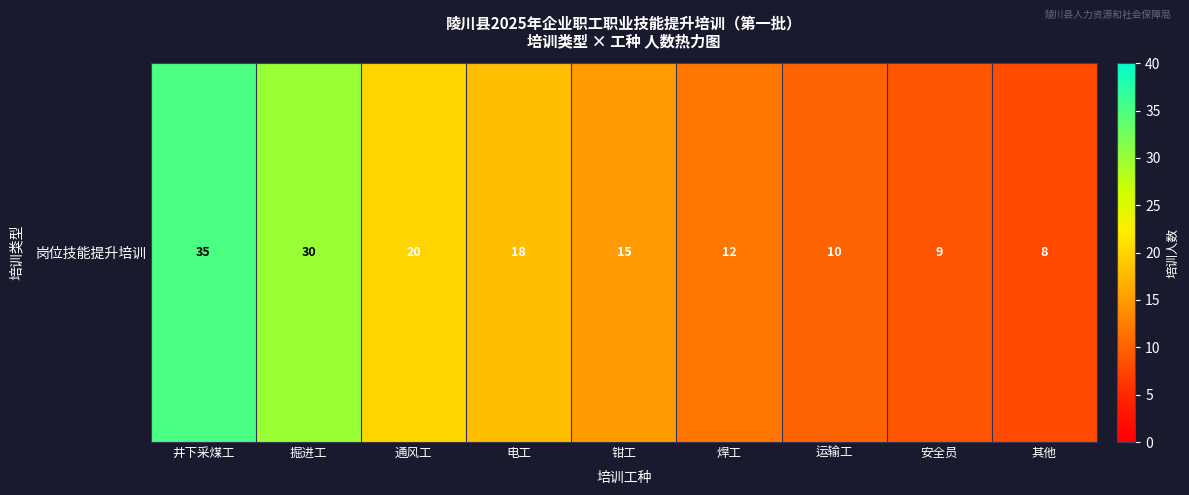

What is the smallest value displayed?

8